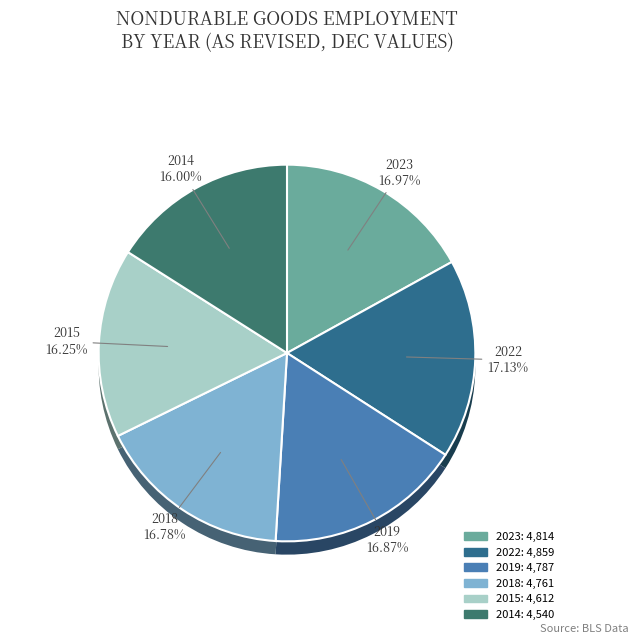

Is there a majority slice in this chart?

No